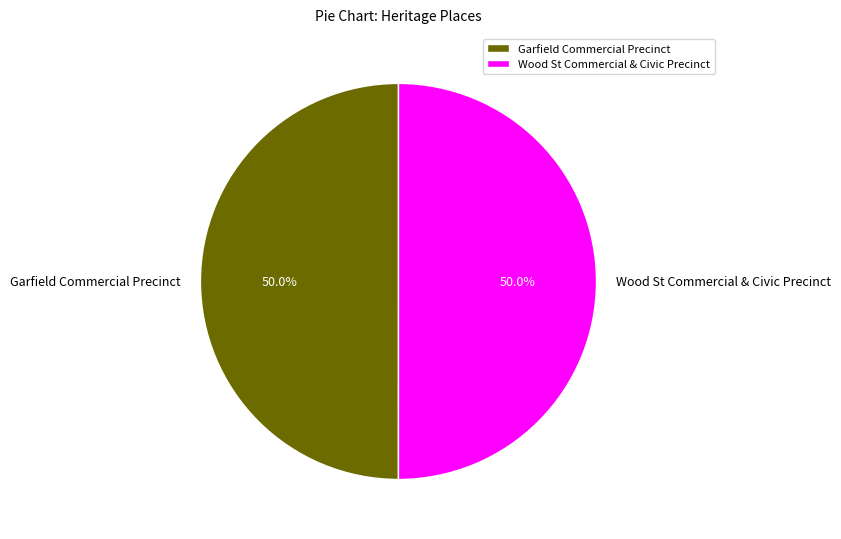

To the nearest percent, what portion does Wood St Commercial & Civic Precinct represent?

50%